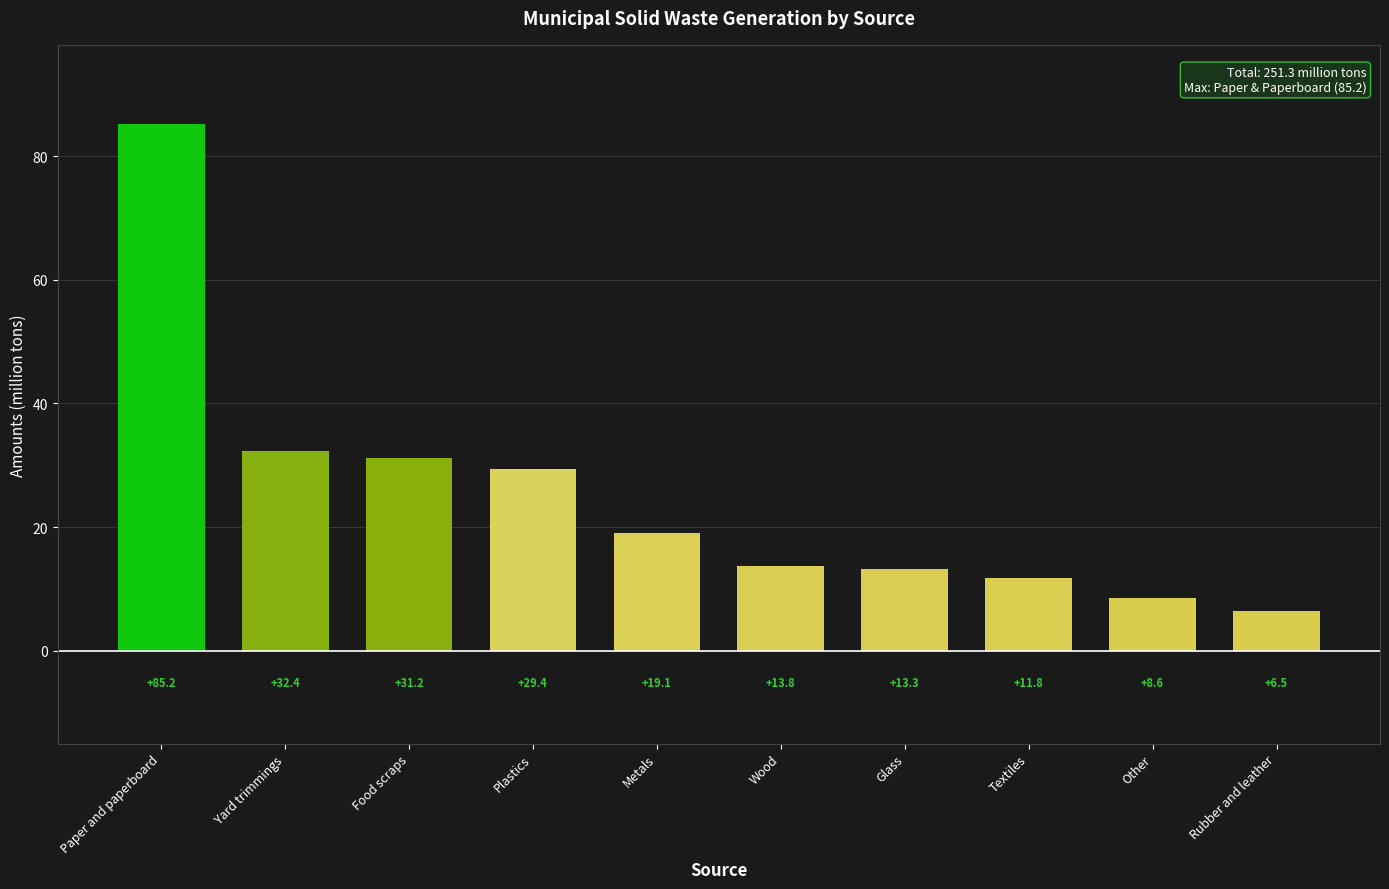

Which label corresponds to the largest value in the chart?

Paper and paperboard